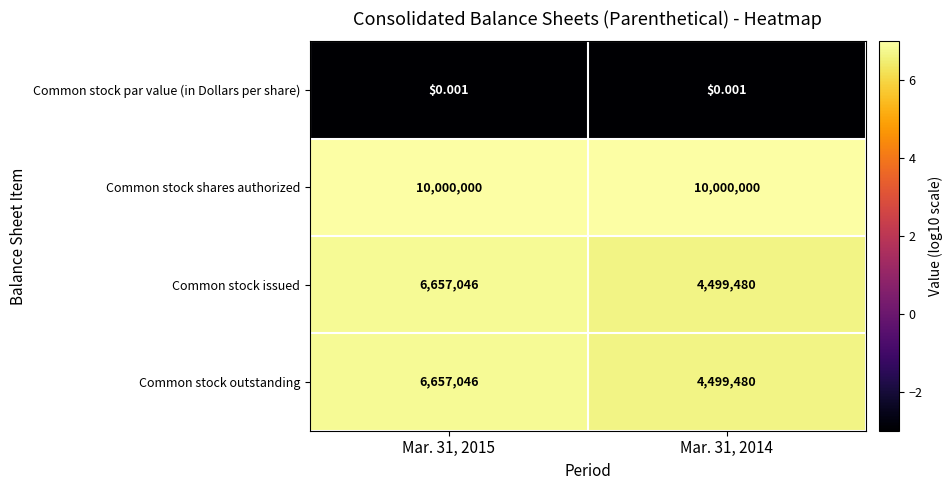

Which series has the largest total across all categories?

Common stock shares authorized